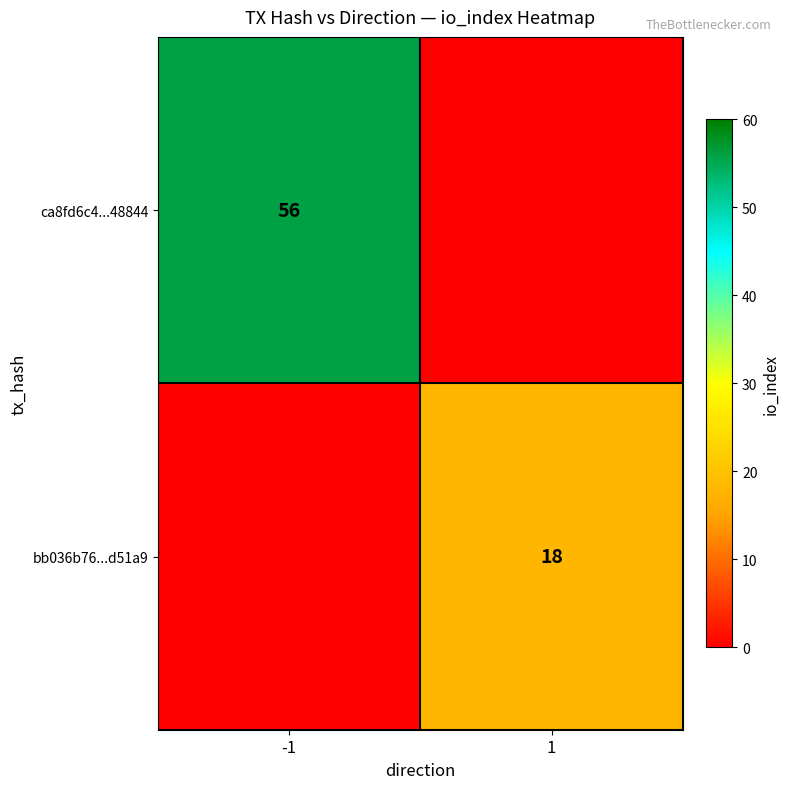

The bb036b76...d51a9 series shows 7 at 1. True or false?

False